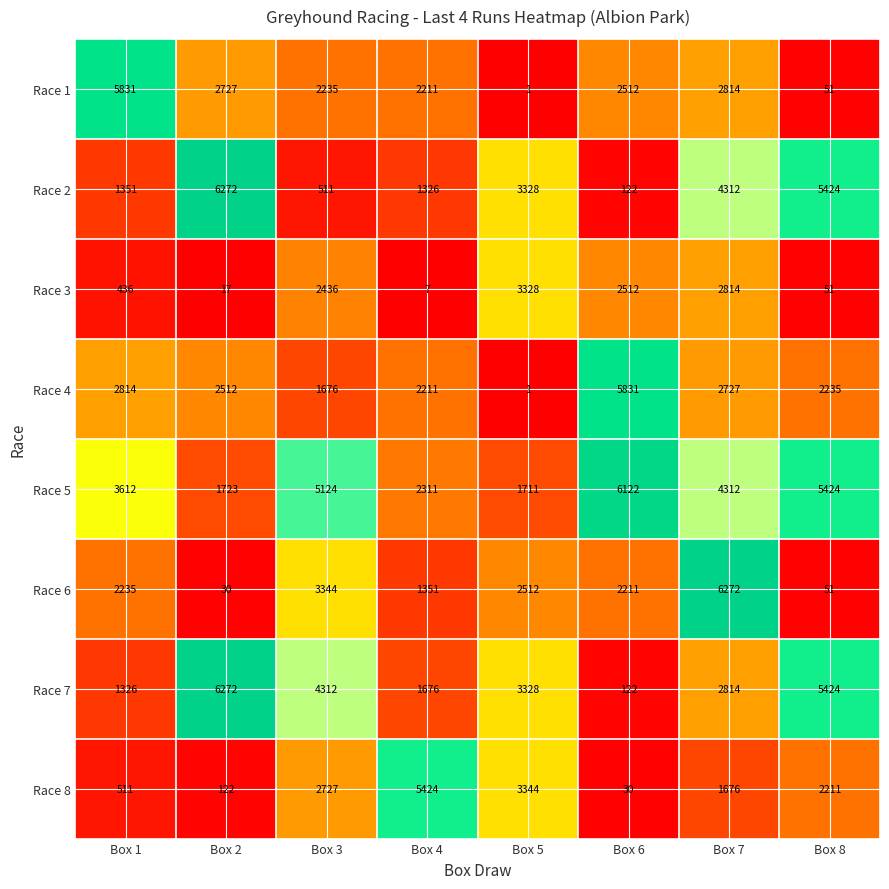

What is the average value of the Race 6 series?

2251